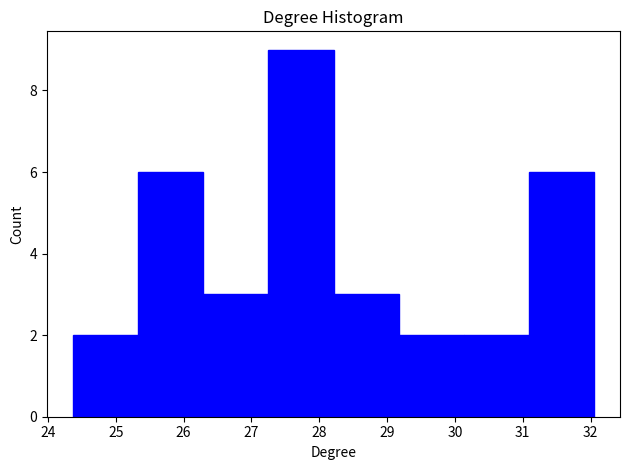

Which range on the x-axis has the tallest bar?

27.25 to 28.21